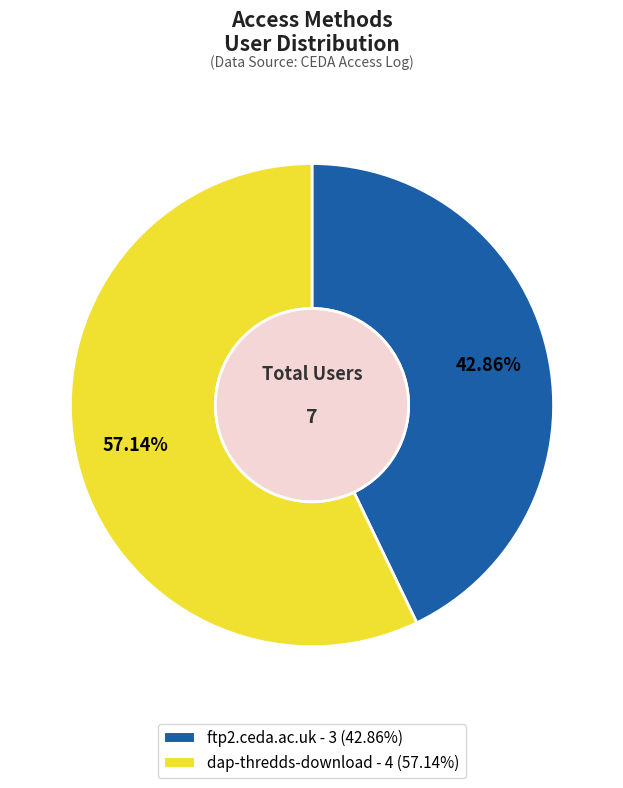

Rank the categories by value from highest to lowest.

dap-thredds-download, ftp2.ceda.ac.uk